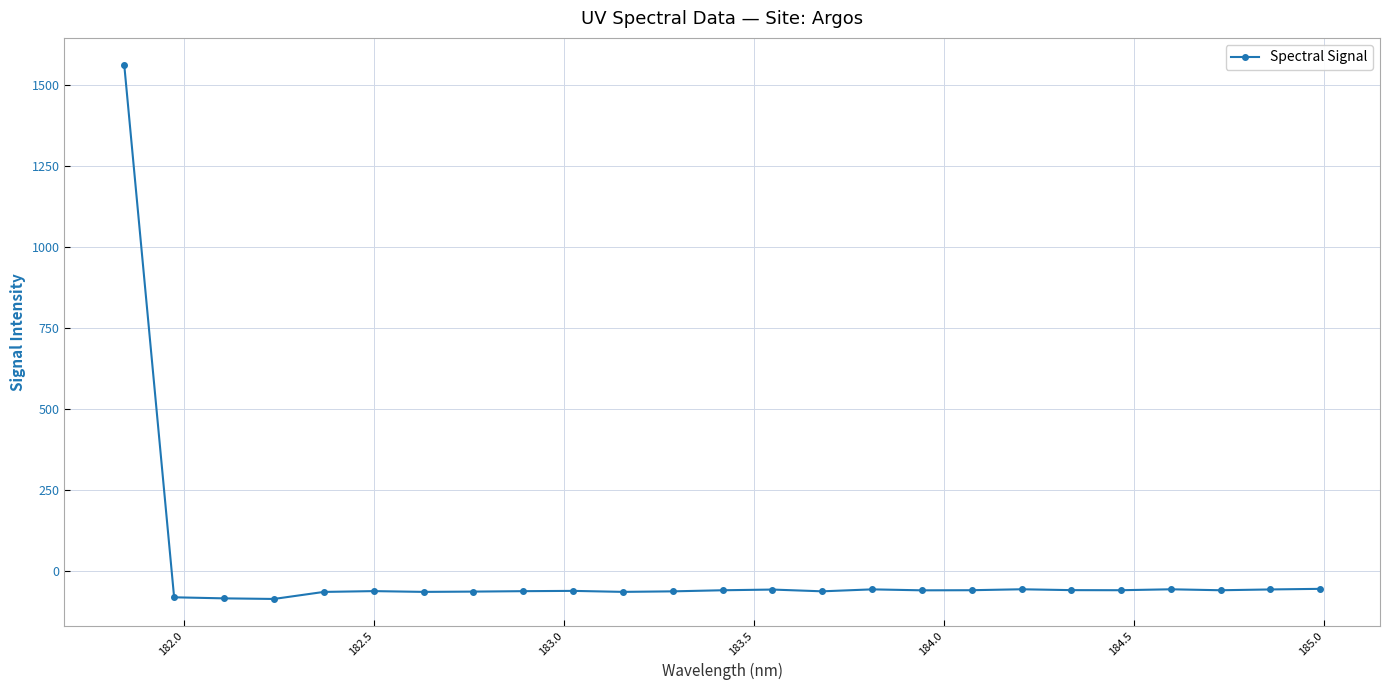

What is the sum of all values?

82.0